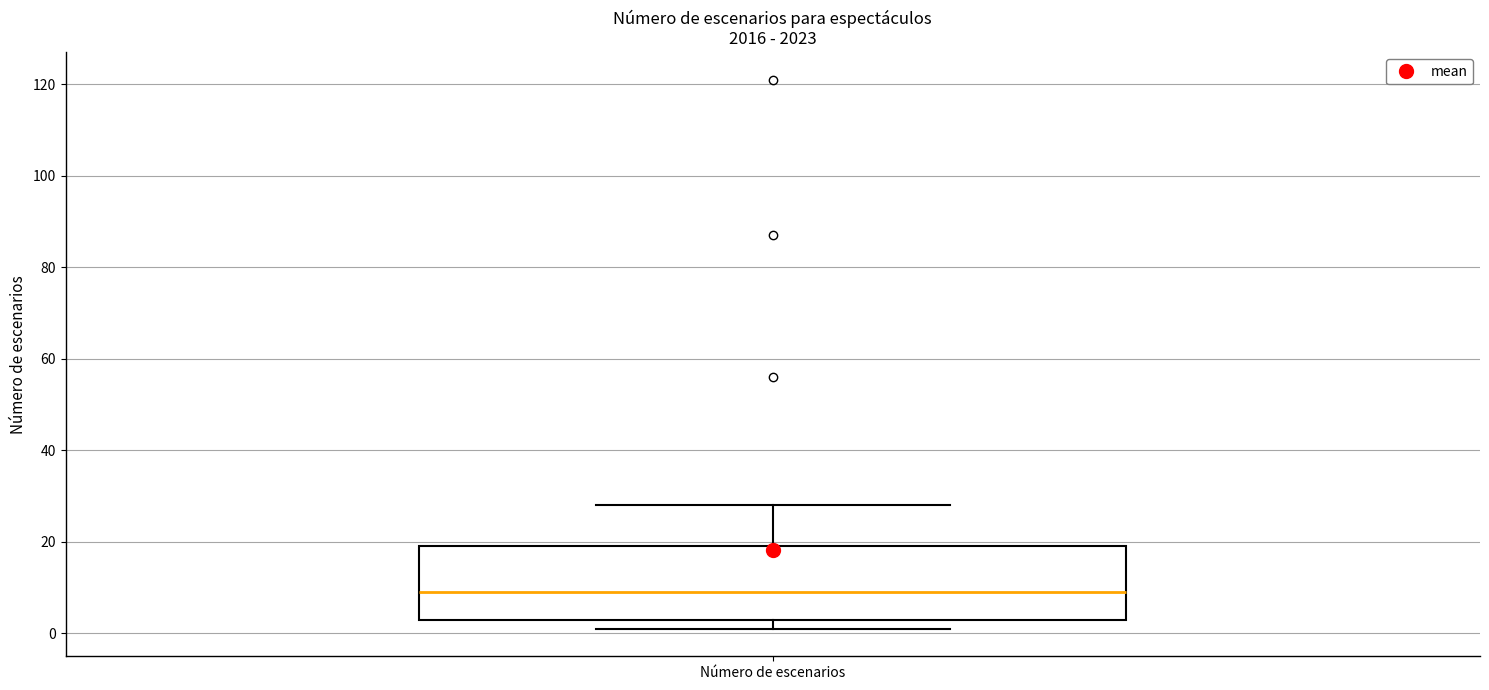

Read this box plot against the y-axis: the position of the median line, the range covered by the box, and the ends of both whiskers. The values are not printed on the chart, so give them approximately, as read against the axis.

median 10, box 4 to 20, whiskers 2 to 28